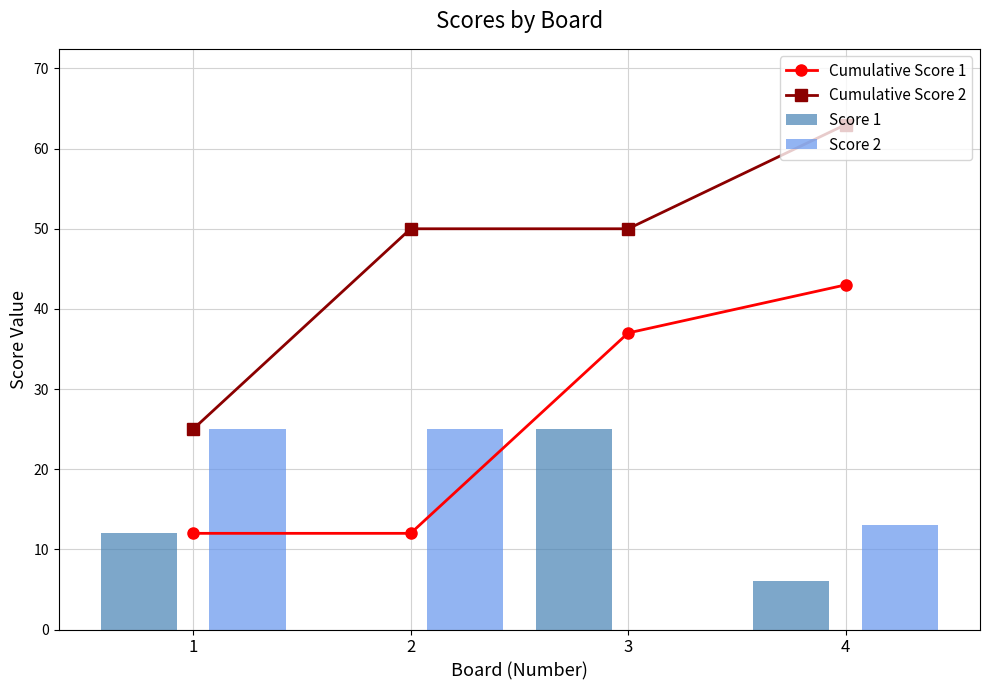

Reading left to right, transcribe all the data shown in this chart.

Cumulative Score 1: 12	12	37	43
Cumulative Score 2: 25	50	50	63
Score 1: 12	0	25	6
Score 2: 25	25	0	13